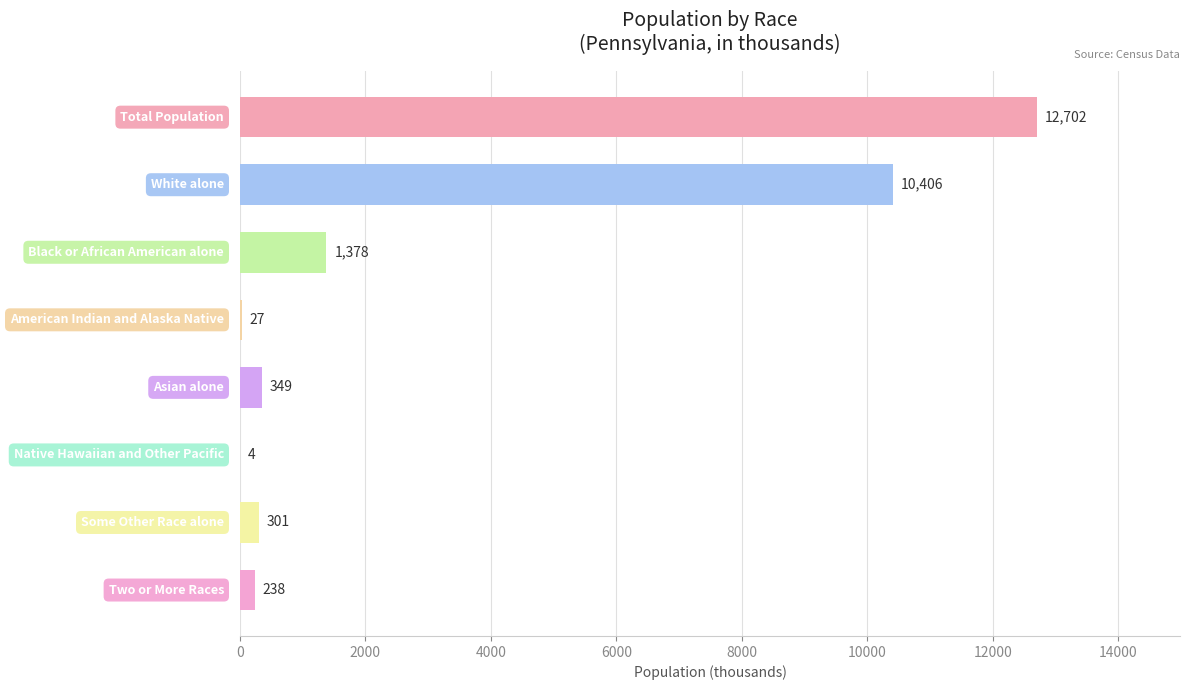

Are the bars grouped side by side (vs. stacked)?

No